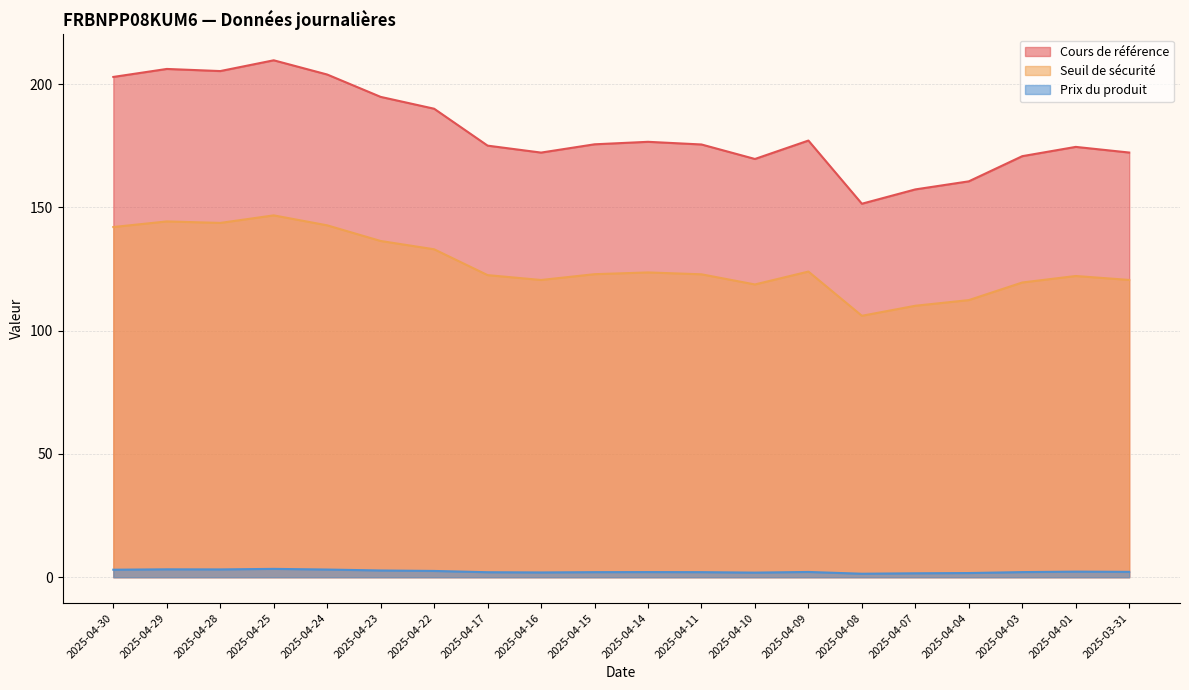

What is the sum of the Cours de référence values at 2025-04-24 and 2025-04-11?

379.4